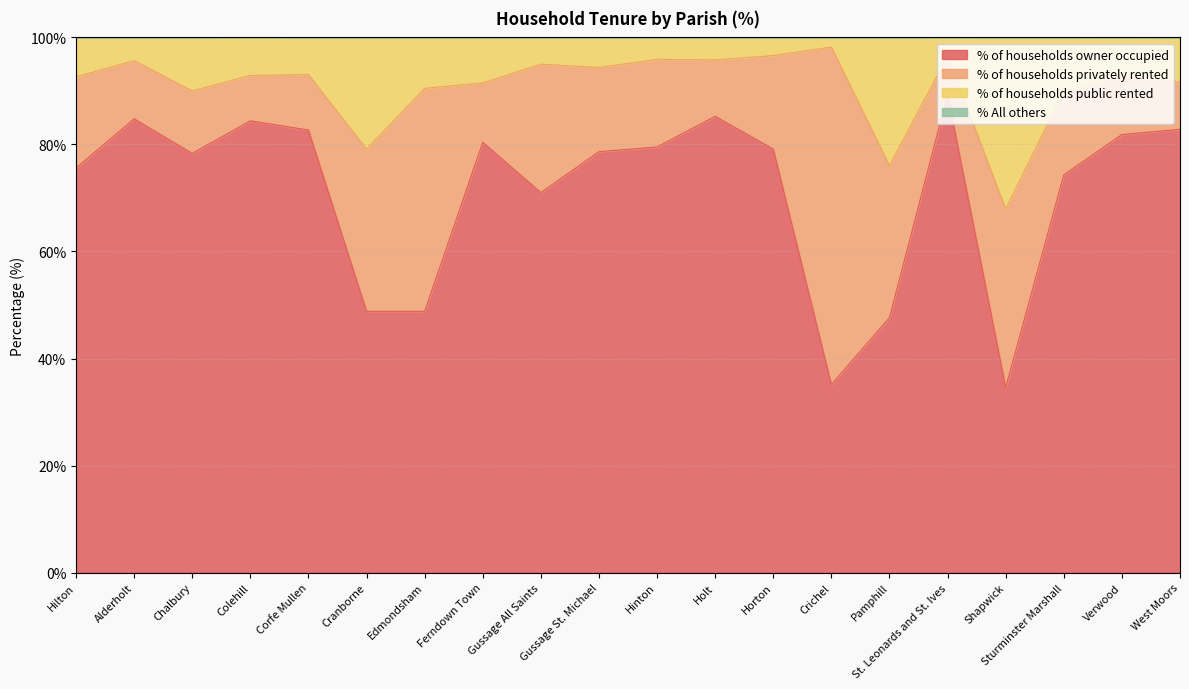

True or false: % of households owner occupied and % of households public rented cross at least once.

False